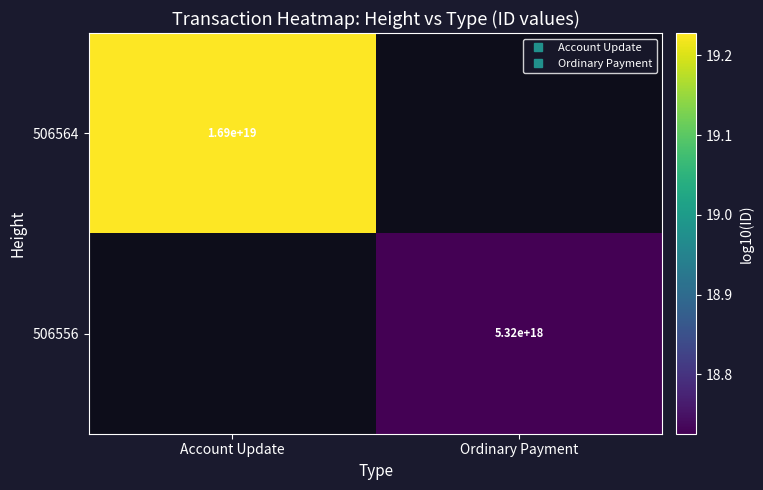

Which series has the largest range (max minus min)?

506564